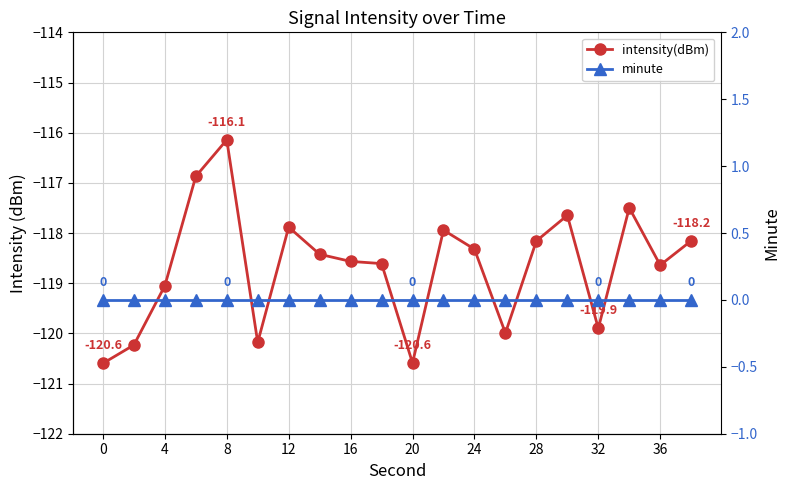

True or false: minute and intensity(dBm) cross at least once.

False